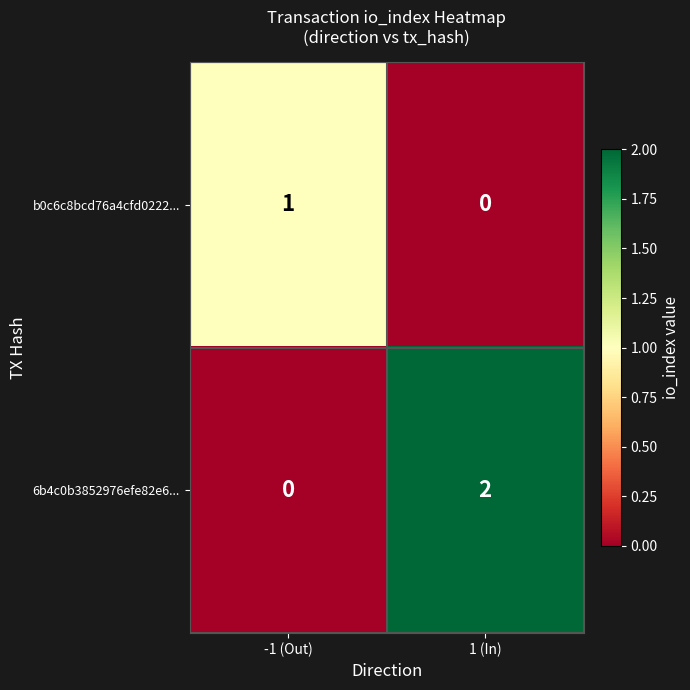

Is it true that 6b4c0b3852976efe82e6... equals -1 at -1 (Out)?

False